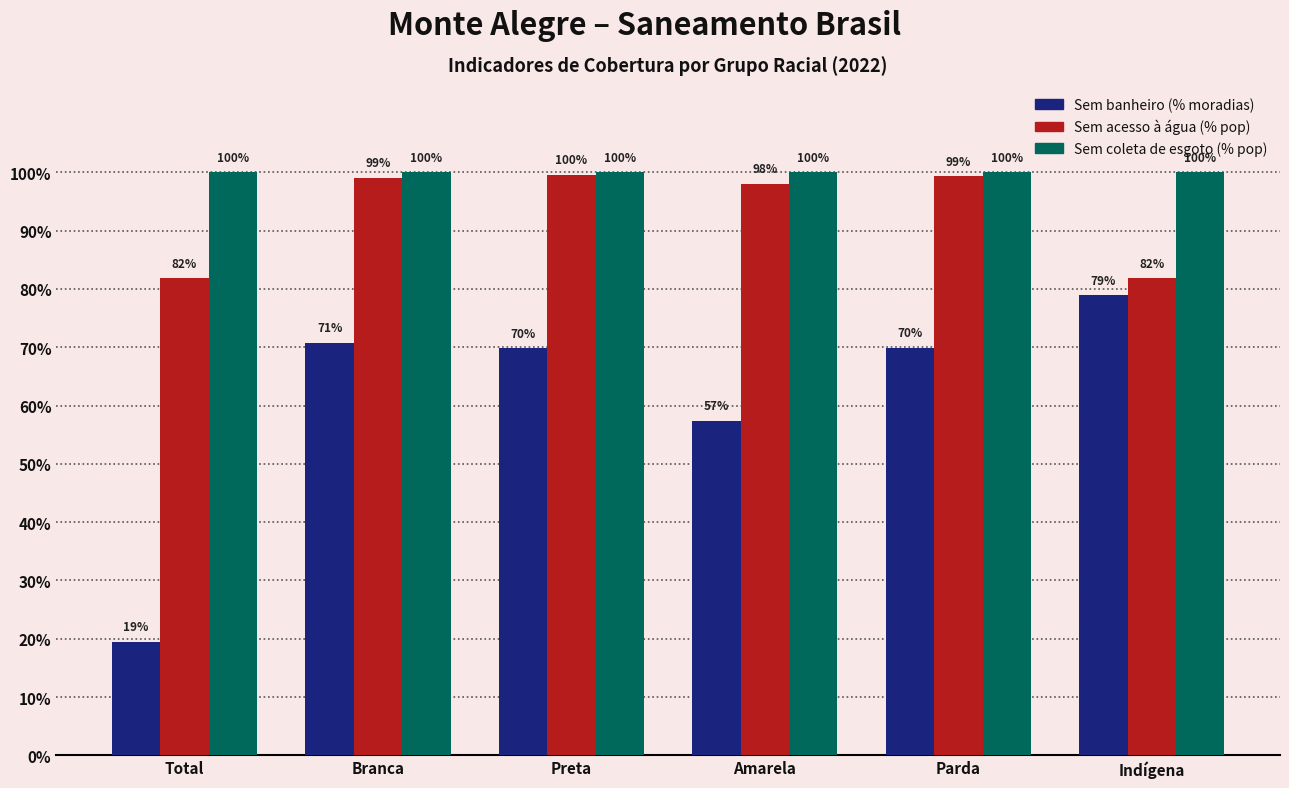

List the labels in order of Sem coleta de esgoto (% pop) value, largest first.

Total, Branca, Preta, Amarela, Parda, Indígena